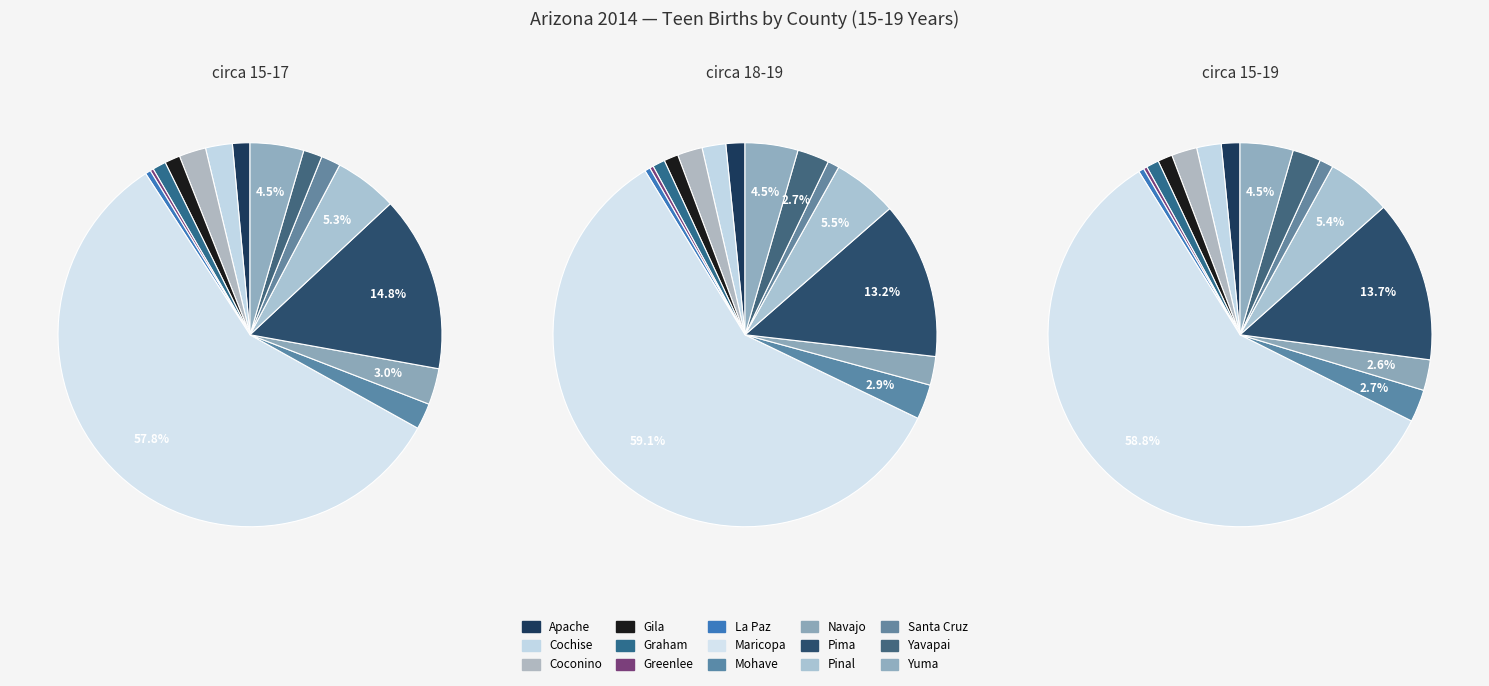

Between Pinal and Pima, which is larger?

Pima